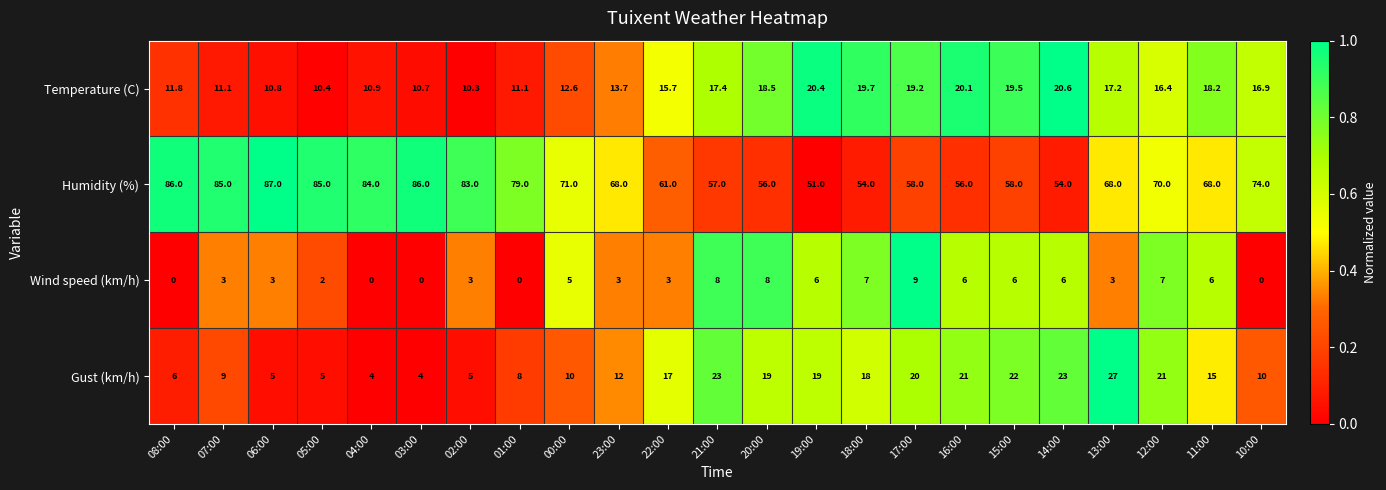

How many series are shown in this chart?

4